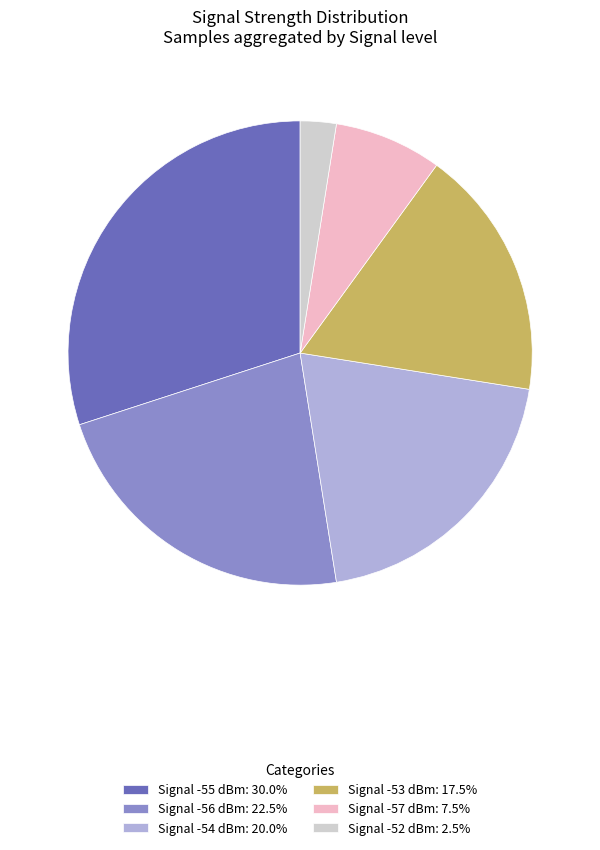

Is there a majority slice in this chart?

No